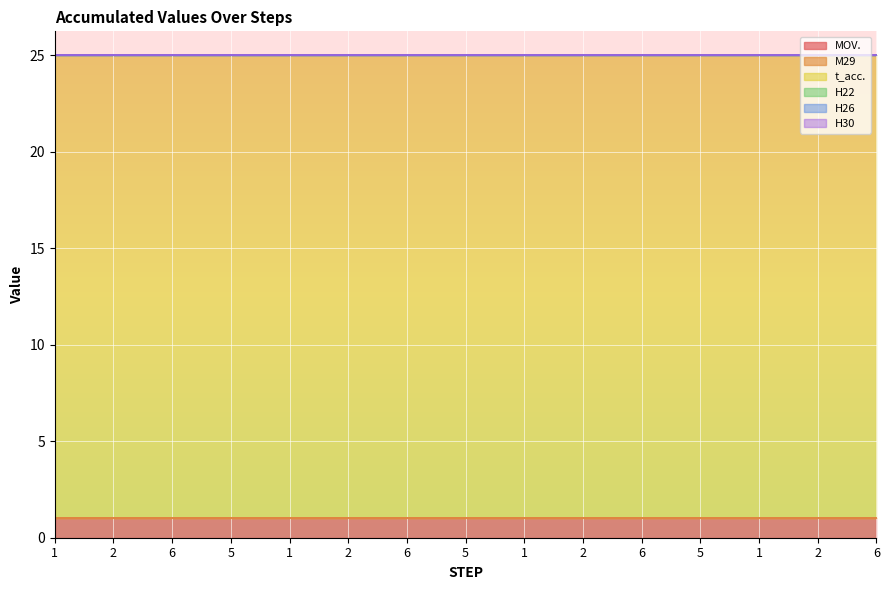

Which has a higher value, 6 or 5?

6